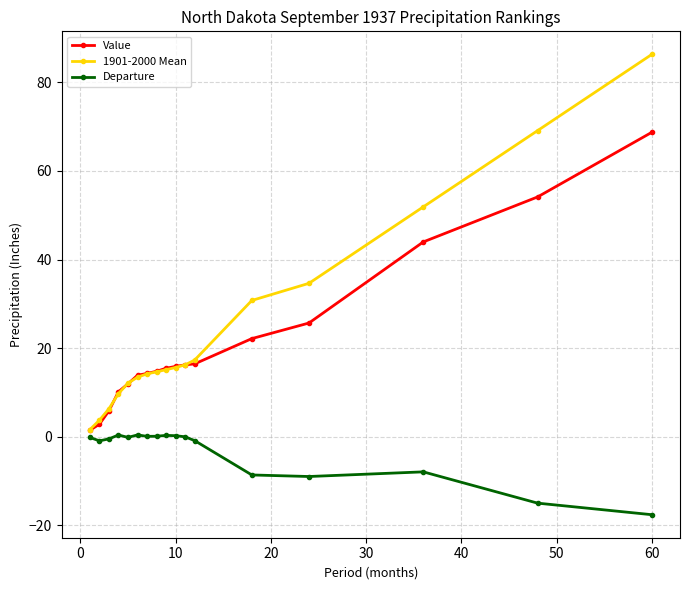

How many data points does each series have?

17